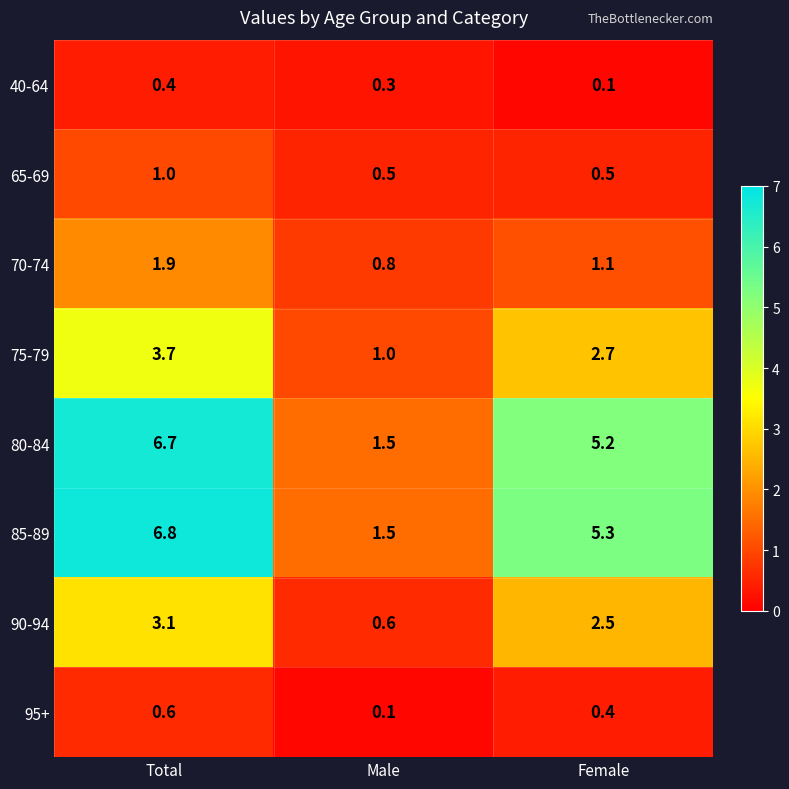

True or false: 70-74 has a value of 1.9 at Total.

True